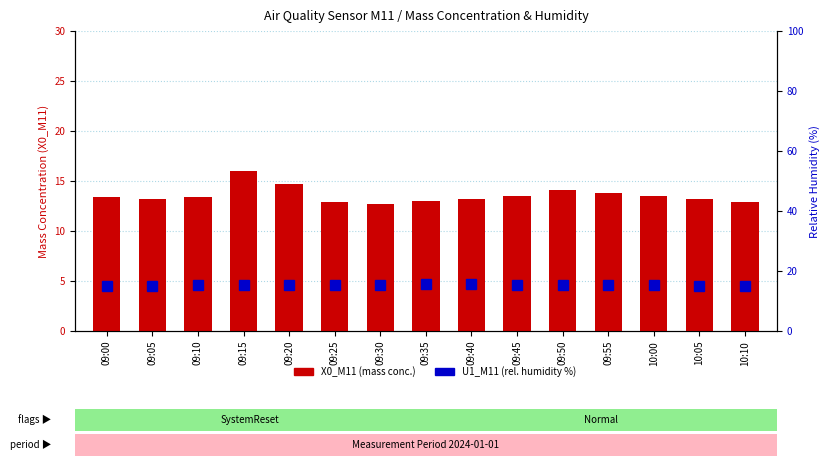

At which label is U1_M11 (rel. humidity %) closest to 15?

09:05